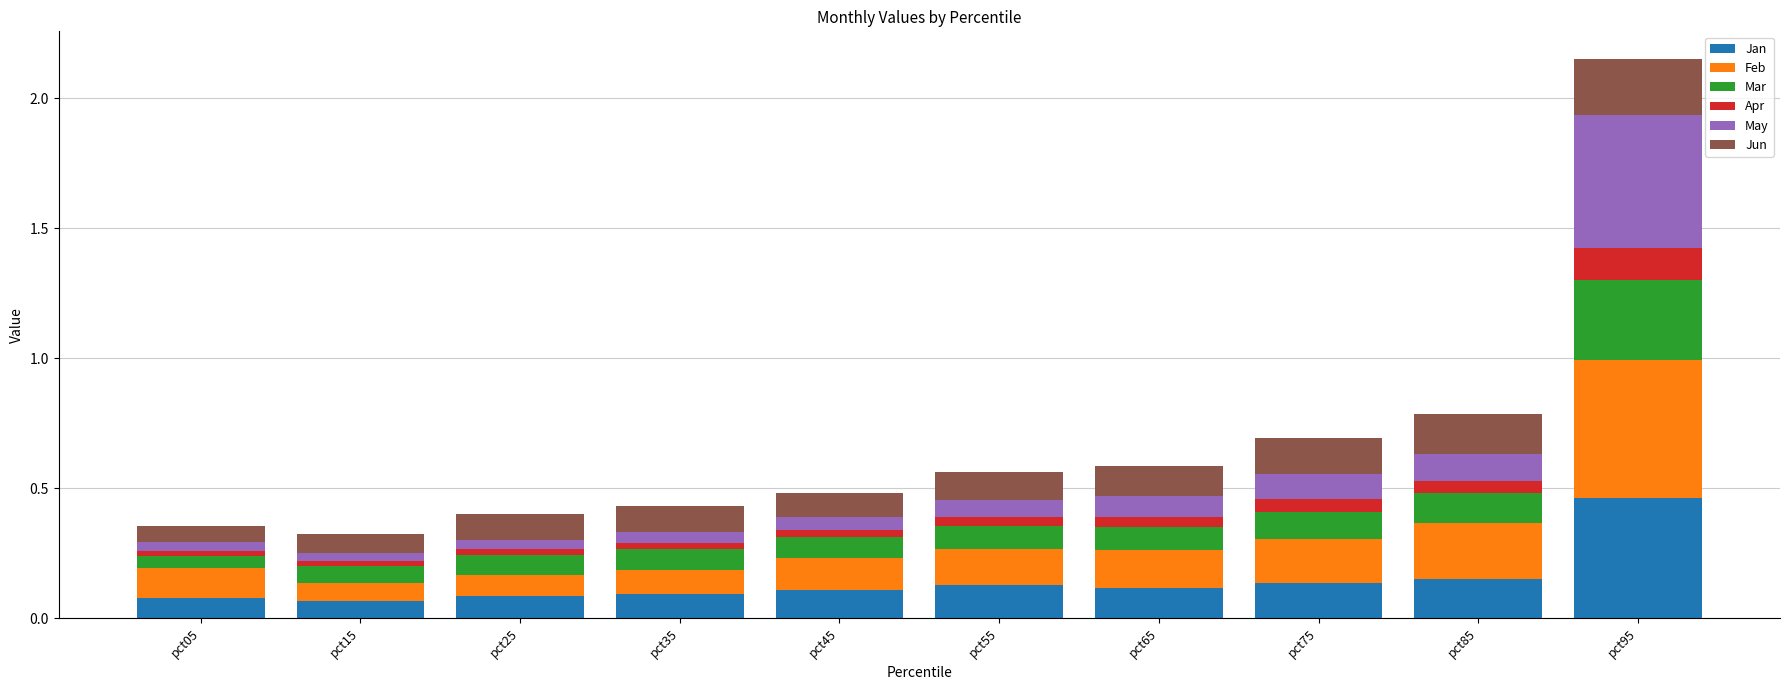

True or false: Jan has a value of 0.1 at pct35.

True